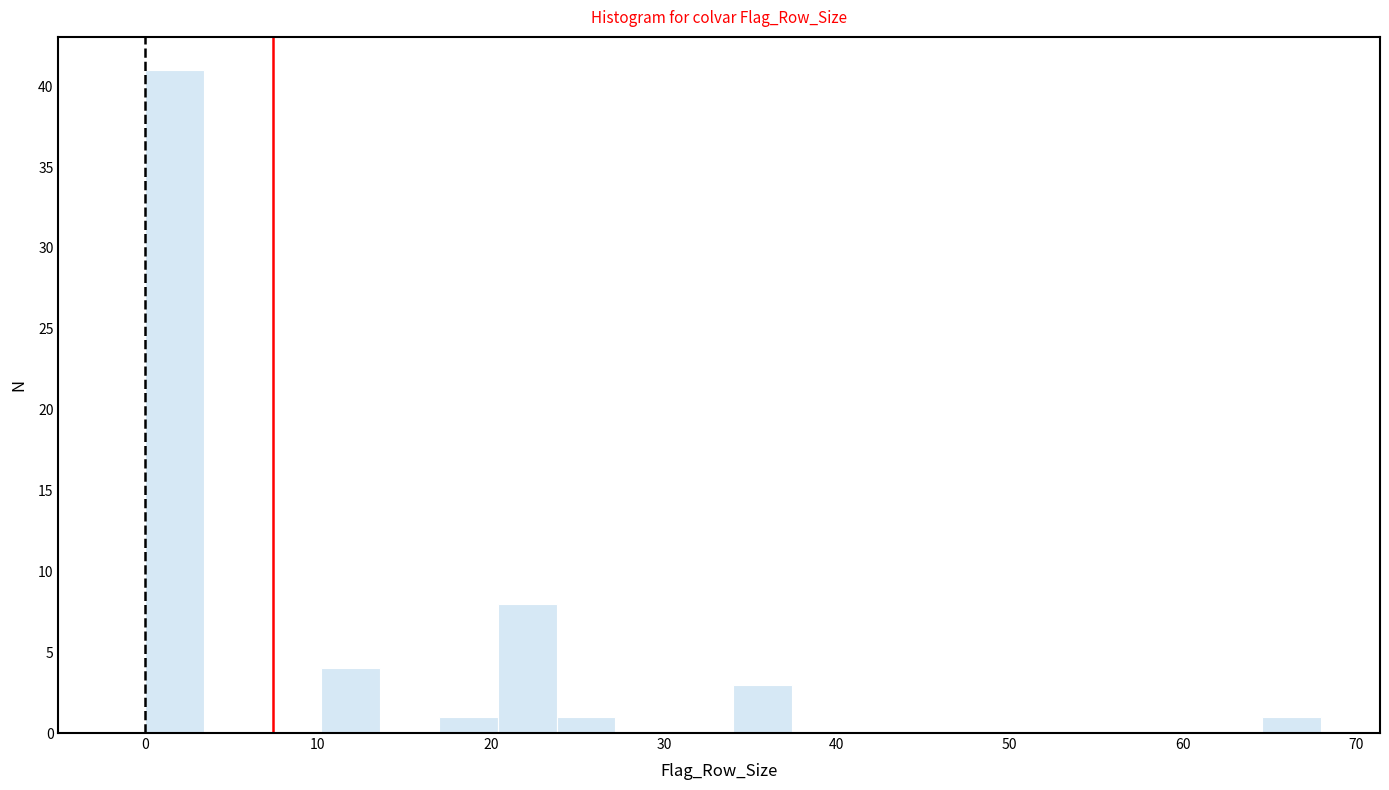

Read against the x-axis, roughly where is the centre of the tallest bar?

2